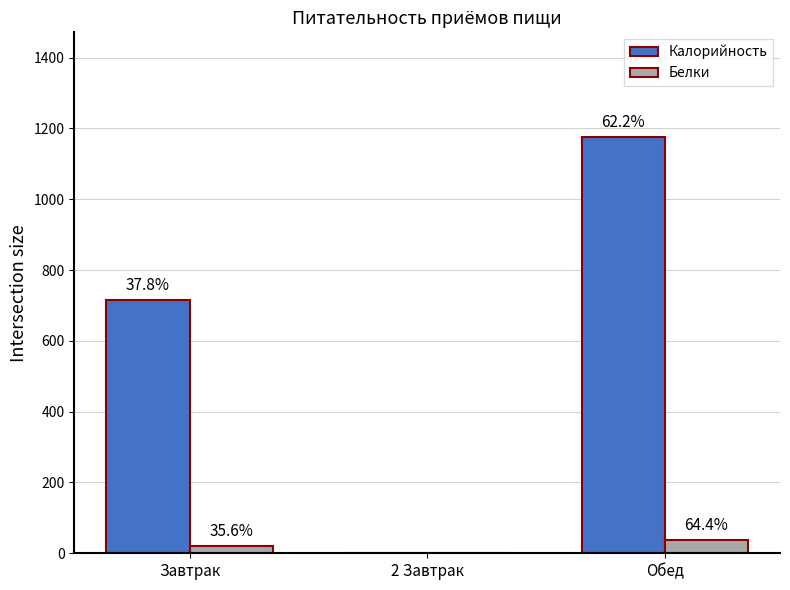

Reading right to left, list all the values displayed in this chart.

Калорийность: Обед=1177.1	2 Завтрак=0.0	Завтрак=716.6
Белки: Обед=38.0	2 Завтрак=0.0	Завтрак=21.0